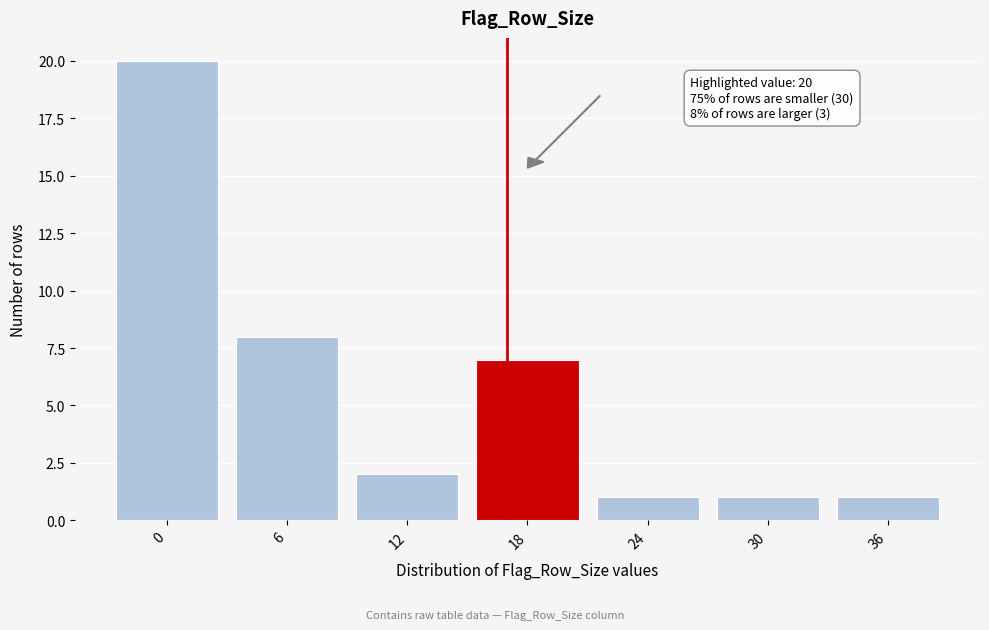

Reading left to right, list all the values displayed in this chart.

0=20	6=8	12=2	18=7	24=1	30=1	36=1